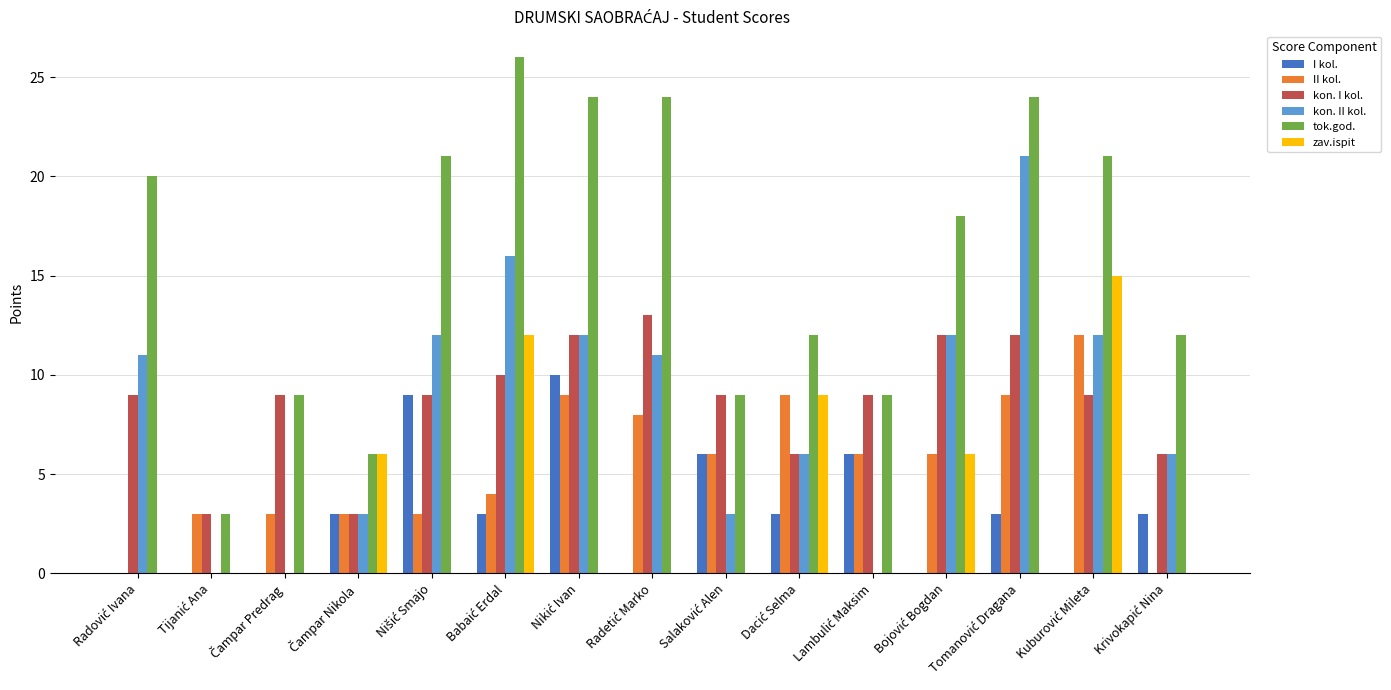

What is the sum of all zav.ispit values?

48